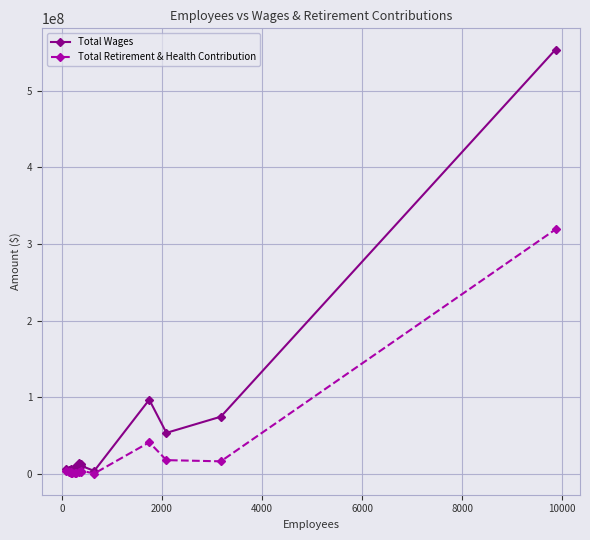

Which series has the widest spread of values?

Total Wages